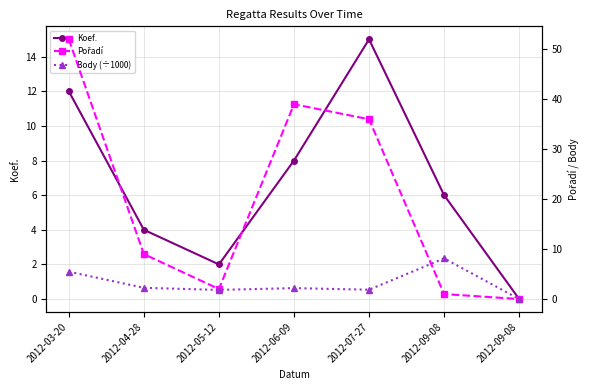

At which label does Pořadí first exceed 9?

2012-03-20